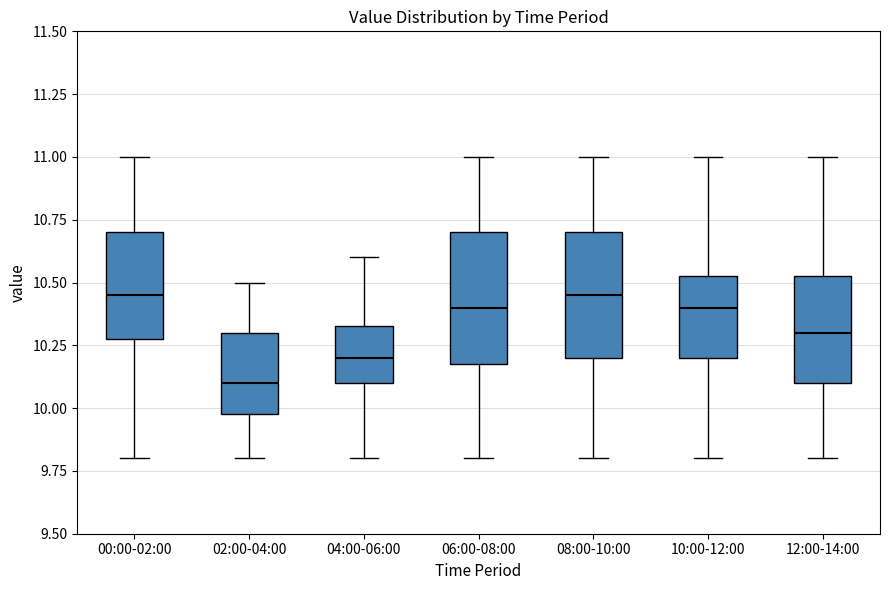

Reading left to right, transcribe this box plot: for each box, give where its median line is, the range the box spans, and where its two whiskers end, as read against the y-axis. The values are not printed on the chart, so give them approximately, as read against the axis.

00:00-02:00: median 10.45, box 10.30 to 10.70, whiskers 9.80 to 11.00
02:00-04:00: median 10.10, box 10.00 to 10.30, whiskers 9.80 to 10.50
04:00-06:00: median 10.20, box 10.10 to 10.35, whiskers 9.80 to 10.60
06:00-08:00: median 10.40, box 10.20 to 10.70, whiskers 9.80 to 11.00
08:00-10:00: median 10.45, box 10.20 to 10.70, whiskers 9.80 to 11.00
10:00-12:00: median 10.40, box 10.20 to 10.55, whiskers 9.80 to 11.00
12:00-14:00: median 10.30, box 10.10 to 10.55, whiskers 9.80 to 11.00